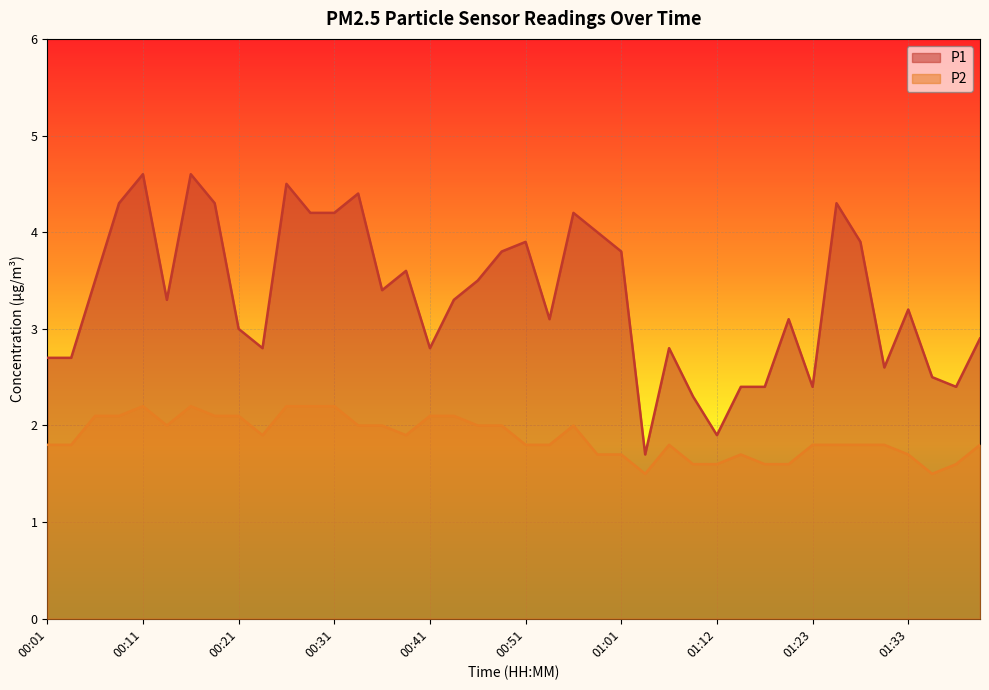

At which category does P2 reach its first local peak?

00:11